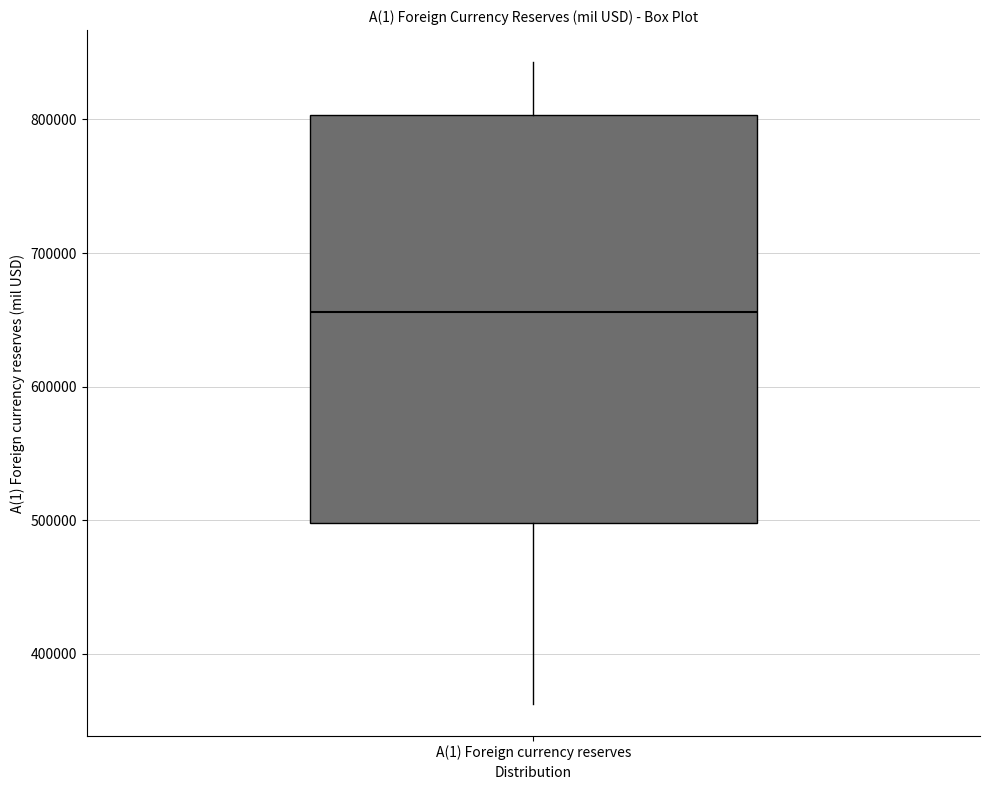

Where does the upper whisker of the box for A(1) Foreign currency reserves end on the y-axis? The values are not printed on the chart, so give them approximately, as read against the axis.

840000